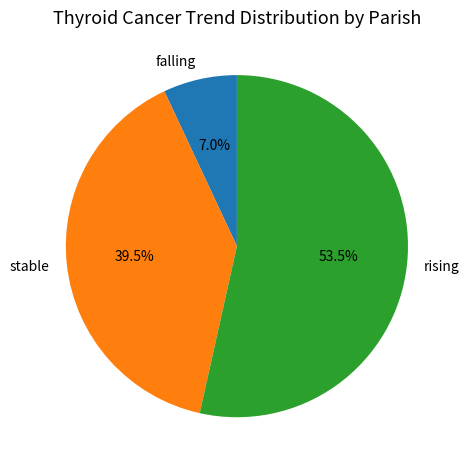

Count the number of slices in the pie.

3